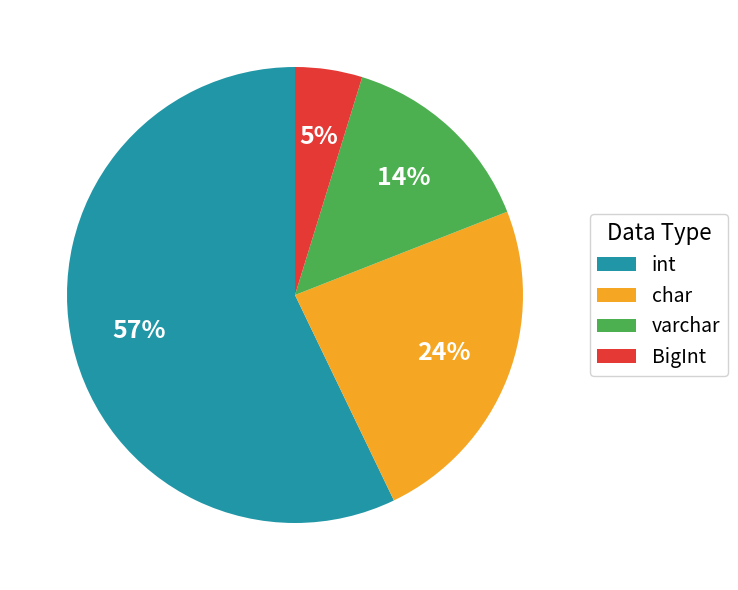

The int slice represents 1% of the pie. True or false?

False